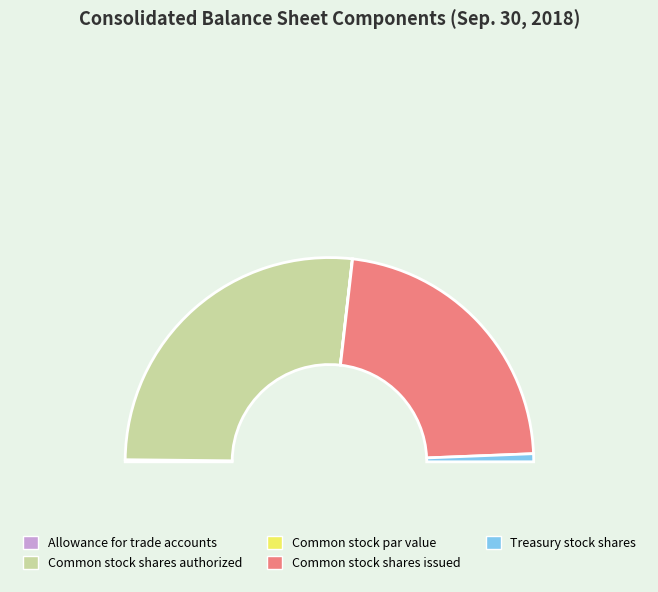

Count the number of slices in the pie.

5